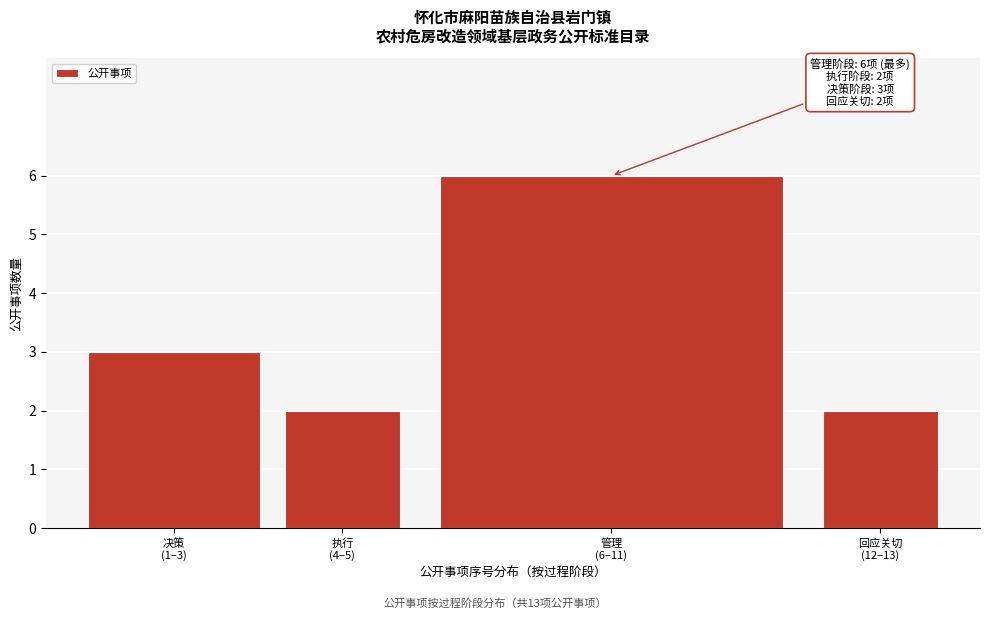

Reading left to right, list all the values displayed in this chart.

3	2	6	2